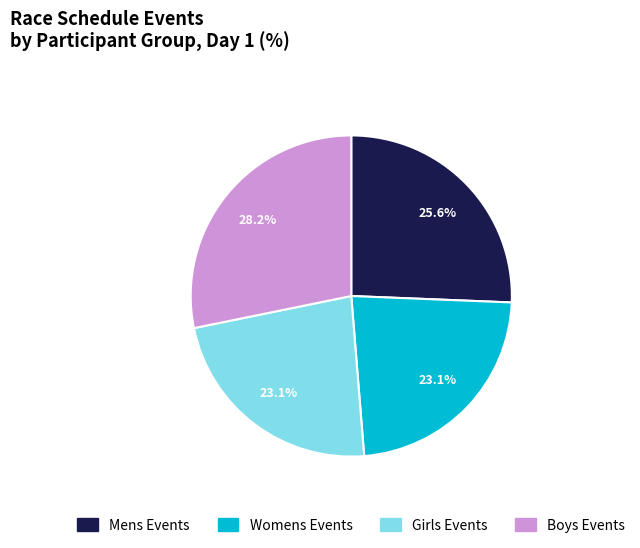

Is there a majority slice in this chart?

No